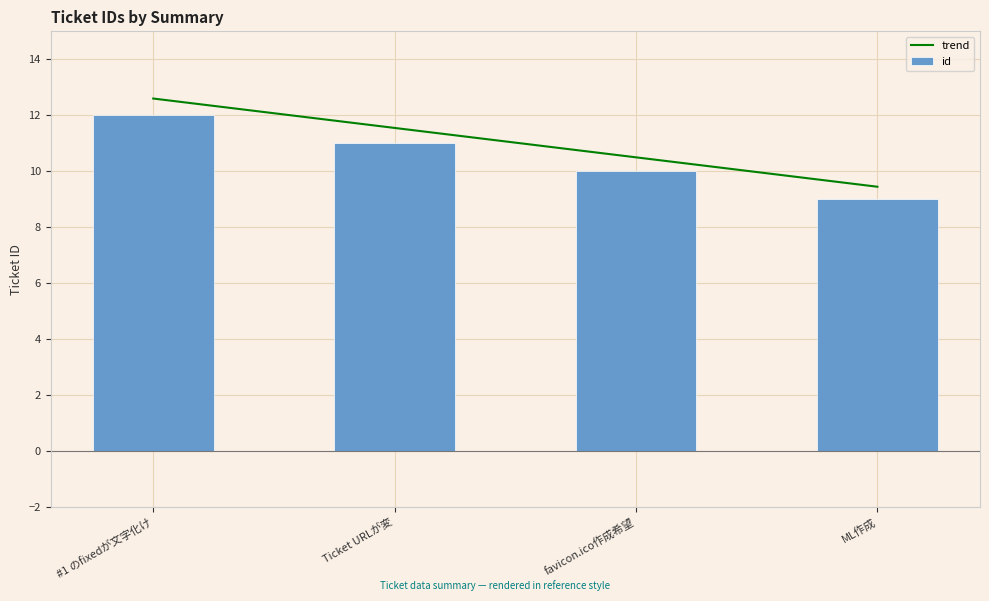

True or false: trend has a value of 19.9 at #1 のfixedが文字化け.

False